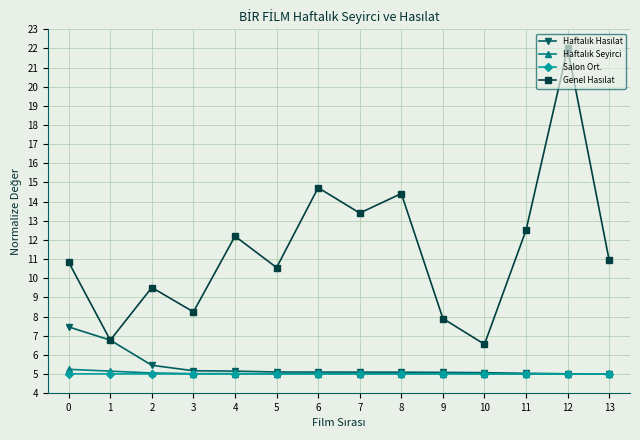

True or false: Salon Ort. has a value of 5.0 at 6.

True